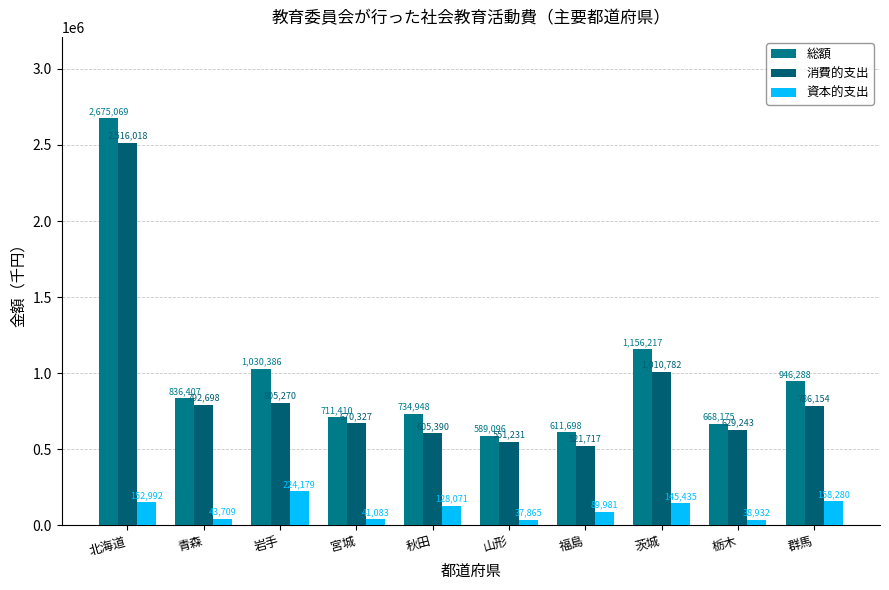

Reading left to right, extract all data points from this chart.

総額: 北海道=2675069	青森=836407	岩手=1030386	宮城=711410	秋田=734948	山形=589096	福島=611698	茨城=1156217	栃木=668175	群馬=946288
消費的支出: 北海道=2516018	青森=792698	岩手=805270	宮城=670327	秋田=605390	山形=551231	福島=521717	茨城=1010782	栃木=629243	群馬=786154
資本的支出: 北海道=152992	青森=43709	岩手=224179	宮城=41083	秋田=128071	山形=37865	福島=89981	茨城=145435	栃木=38932	群馬=158280